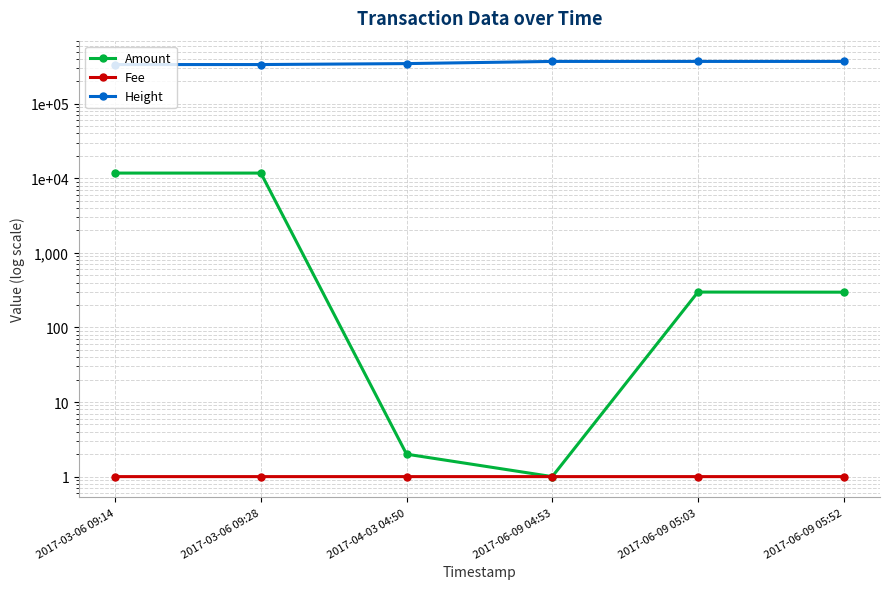

What is the maximum value for Height?

369073.0